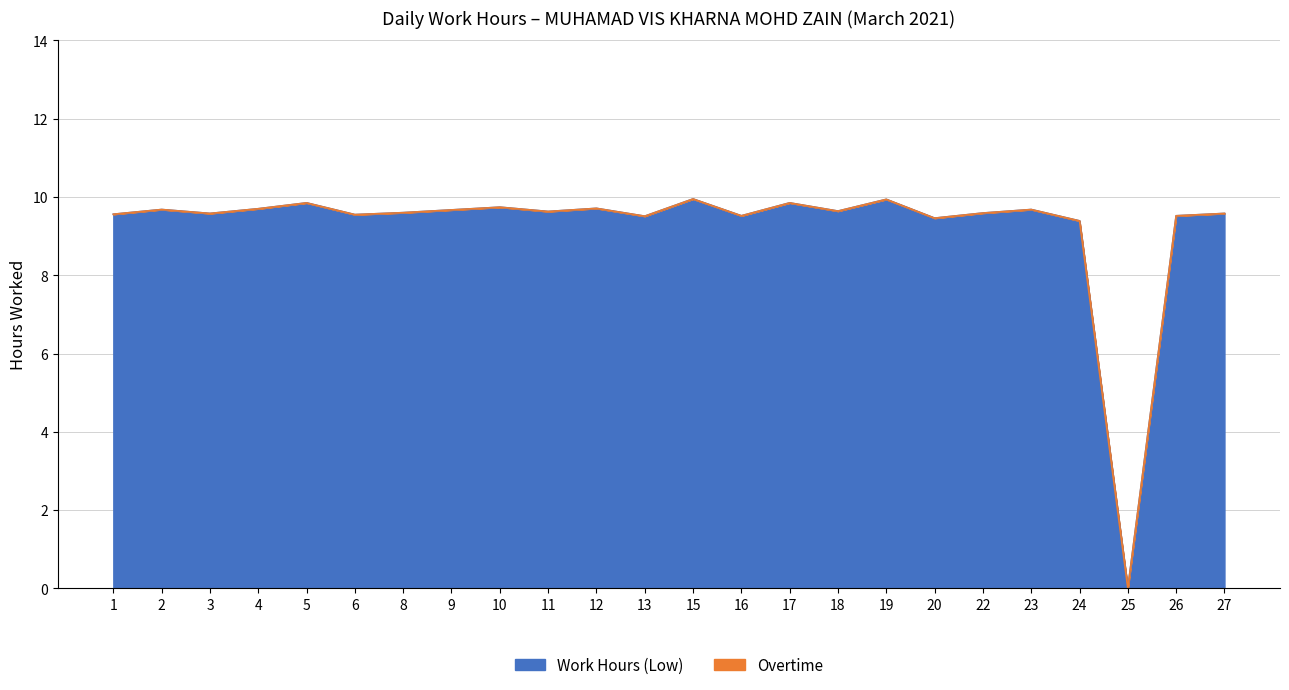

What is the difference between the values at 2 and 16?

0.2